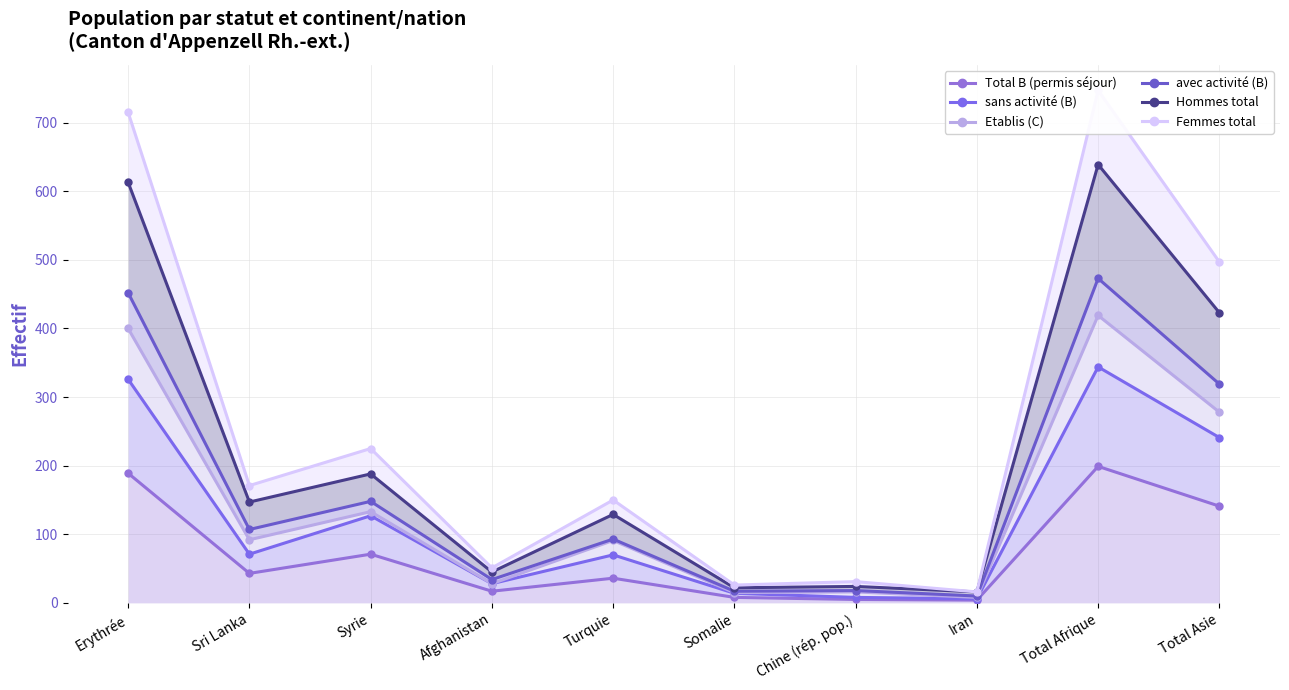

How many lines are shown in the chart?

6